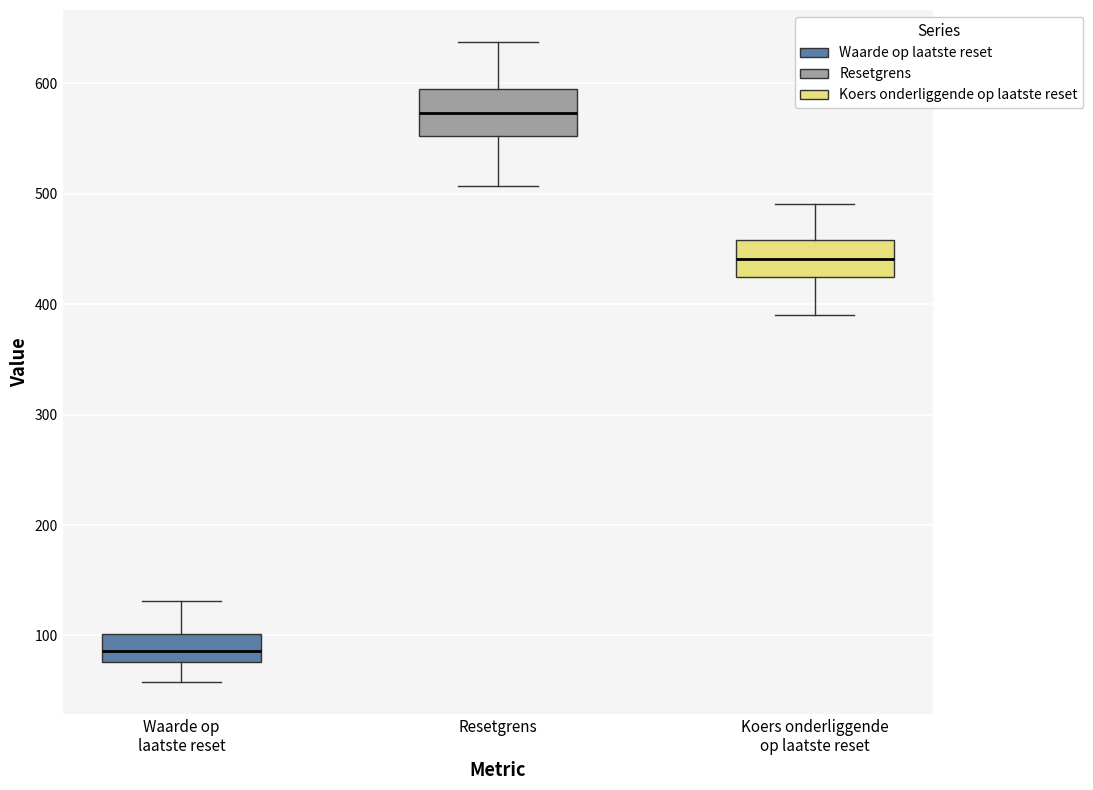

Which box has the lowest median line?

Waarde op laatste reset